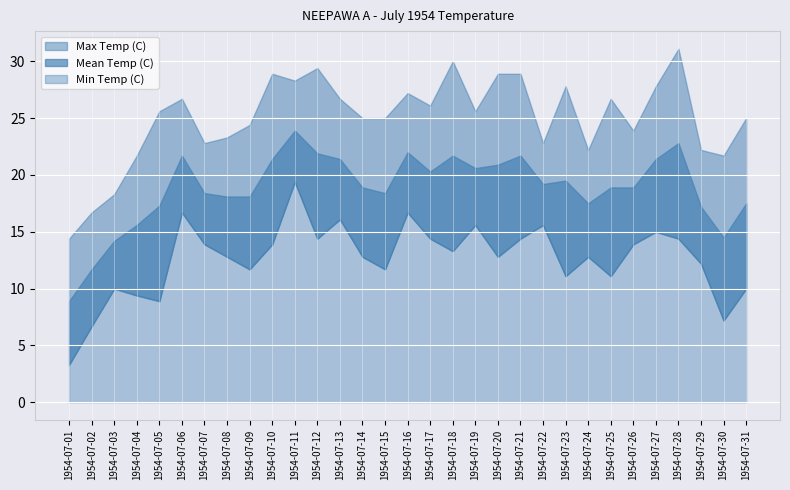

Does the chart display data point markers on the line(s)?

No